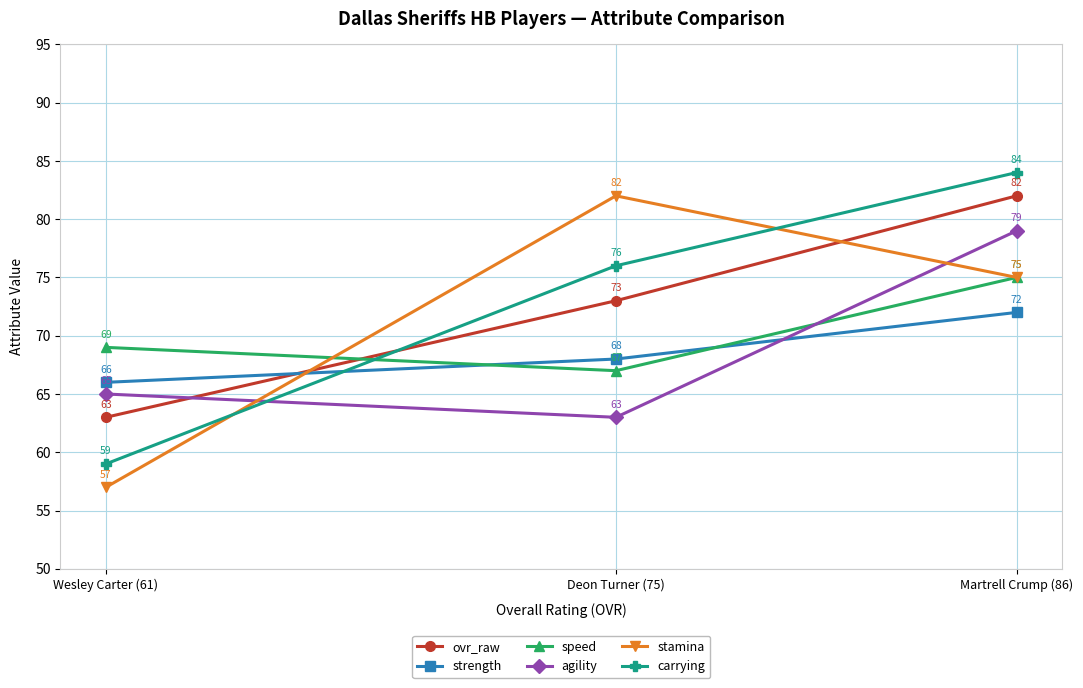

Is this an area chart (filled region under the line)?

No